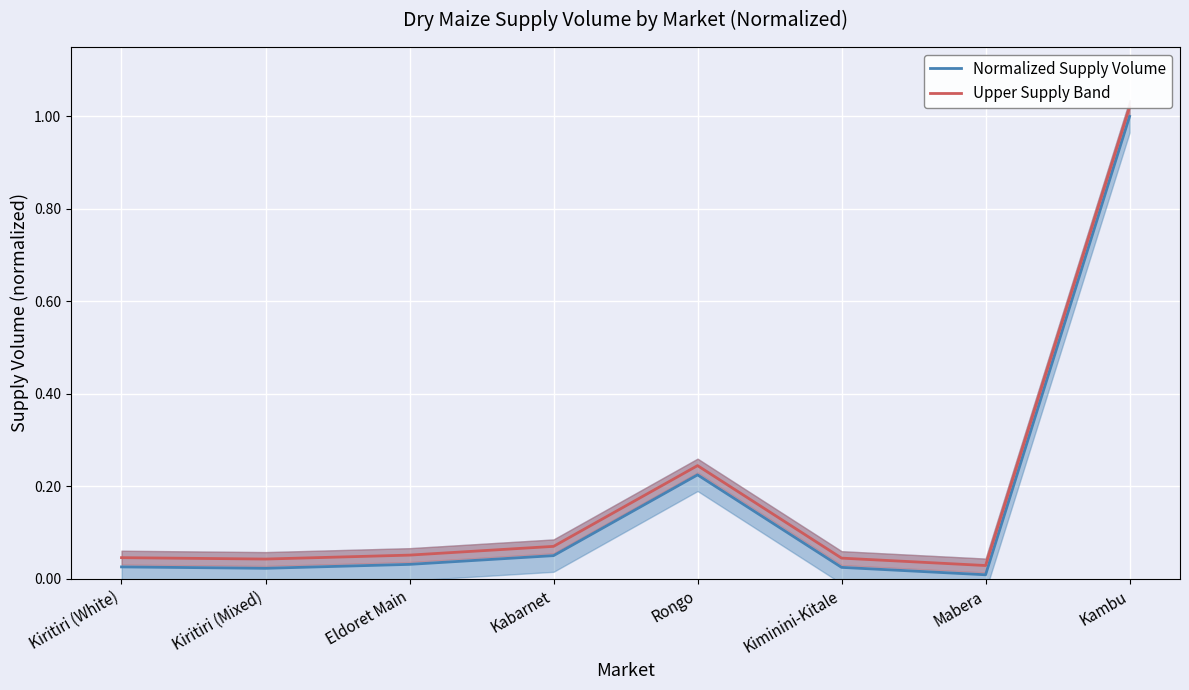

What are all the series names shown in the legend?

Normalized Supply Volume, Upper Supply Band